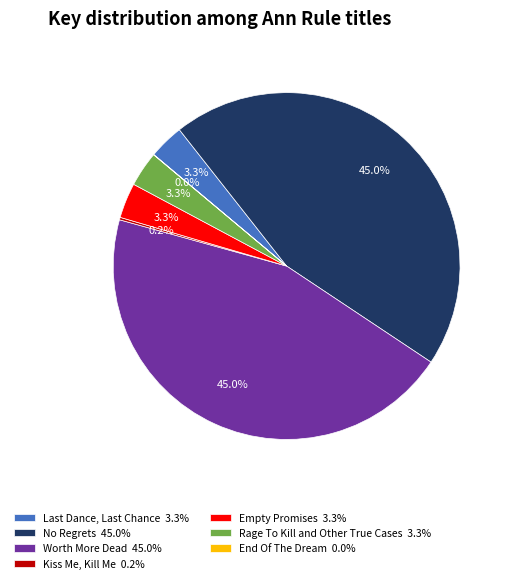

Combined, do No Regrets 45.0% and Rage To Kill and Other True Cases 3.3% account for over 50%?

No